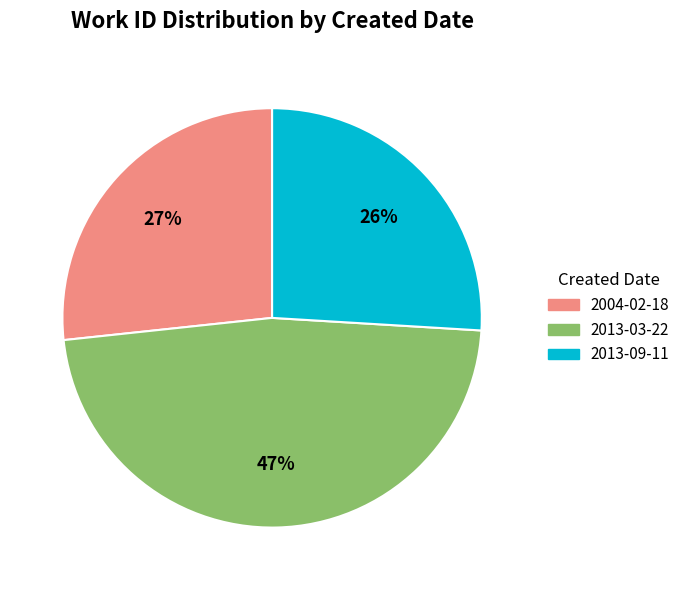

To the nearest percent, what portion does 2004-02-18 represent?

27%